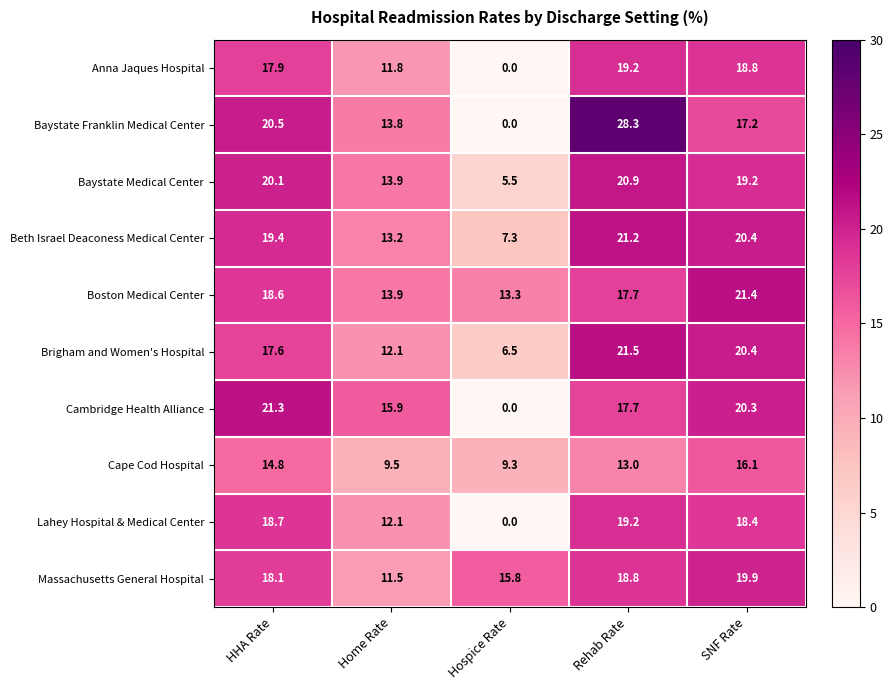

What is the total value across all series at Rehab Rate?

197.5